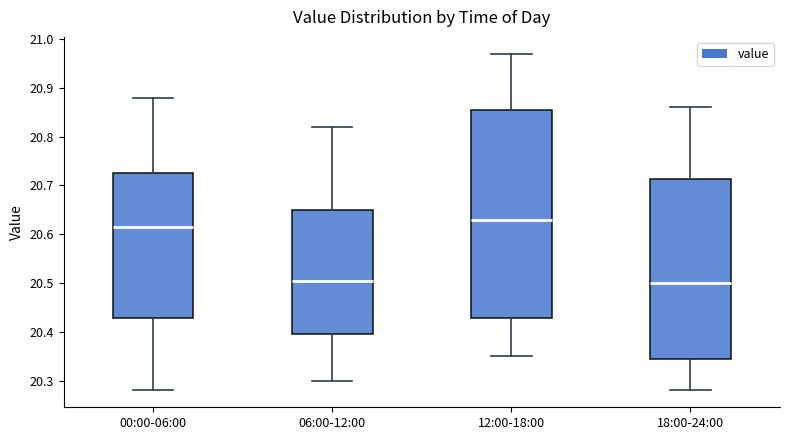

Reading left to right, read every box against the y-axis: the position of its median line, the range the box covers, and the ends of its whiskers. The values are not printed on the chart, so give them approximately, as read against the axis.

00:00-06:00: median 20.62, box 20.43 to 20.73, whiskers 20.28 to 20.88
06:00-12:00: median 20.51, box 20.40 to 20.65, whiskers 20.30 to 20.82
12:00-18:00: median 20.63, box 20.43 to 20.86, whiskers 20.35 to 20.97
18:00-24:00: median 20.50, box 20.35 to 20.71, whiskers 20.28 to 20.86